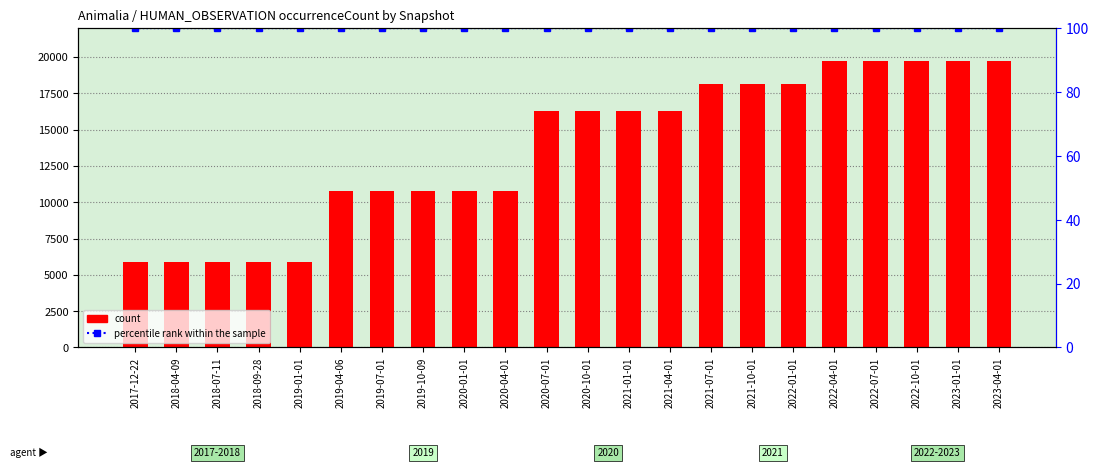

What is the label of the 2nd bar from the left?

2018-04-09